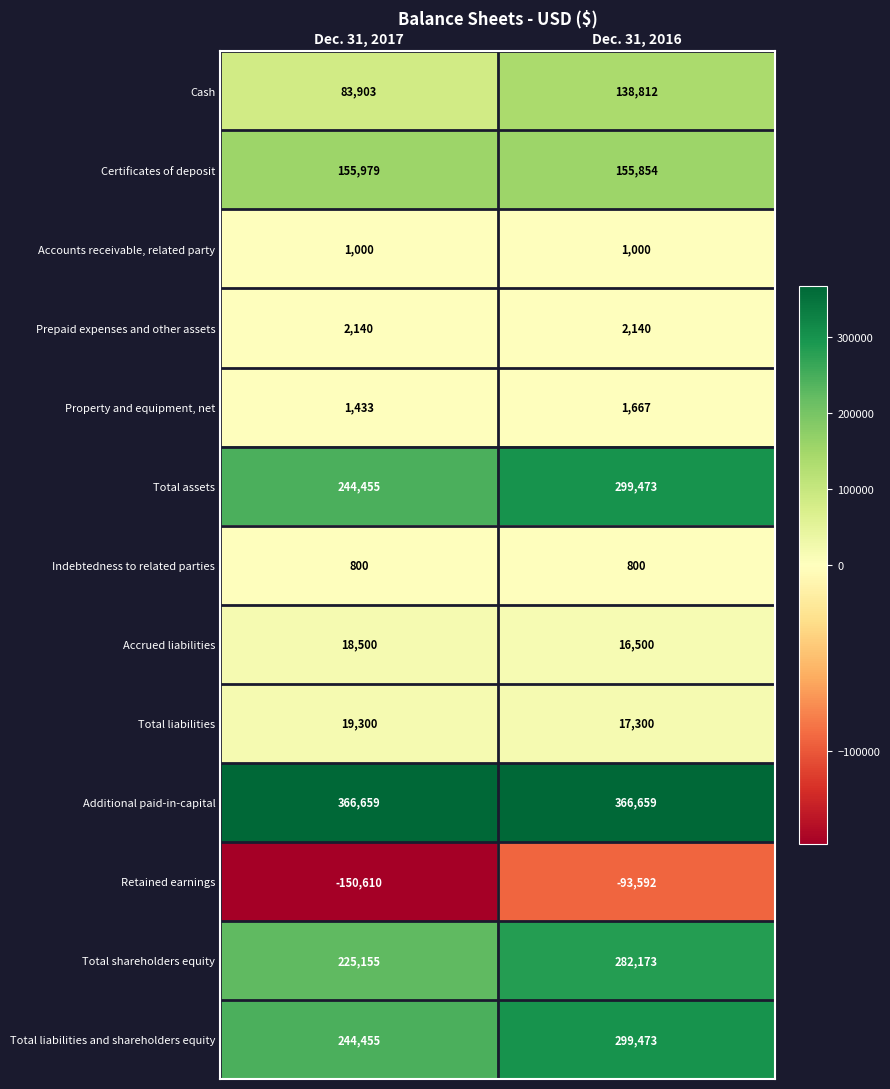

Reading right to left, transcribe all the data shown in this chart.

Cash: Dec. 31, 2016=138812	Dec. 31, 2017=83903
Certificates of deposit: Dec. 31, 2016=155854	Dec. 31, 2017=155979
Accounts receivable, related party: Dec. 31, 2016=1000	Dec. 31, 2017=1000
Prepaid expenses and other assets: Dec. 31, 2016=2140	Dec. 31, 2017=2140
Property and equipment, net: Dec. 31, 2016=1667	Dec. 31, 2017=1433
Total assets: Dec. 31, 2016=299473	Dec. 31, 2017=244455
Indebtedness to related parties: Dec. 31, 2016=800	Dec. 31, 2017=800
Accrued liabilities: Dec. 31, 2016=16500	Dec. 31, 2017=18500
Total liabilities: Dec. 31, 2016=17300	Dec. 31, 2017=19300
Additional paid-in-capital: Dec. 31, 2016=366659	Dec. 31, 2017=366659
Retained earnings: Dec. 31, 2016=-93592	Dec. 31, 2017=-150610
Total shareholders equity: Dec. 31, 2016=282173	Dec. 31, 2017=225155
Total liabilities and shareholders equity: Dec. 31, 2016=299473	Dec. 31, 2017=244455